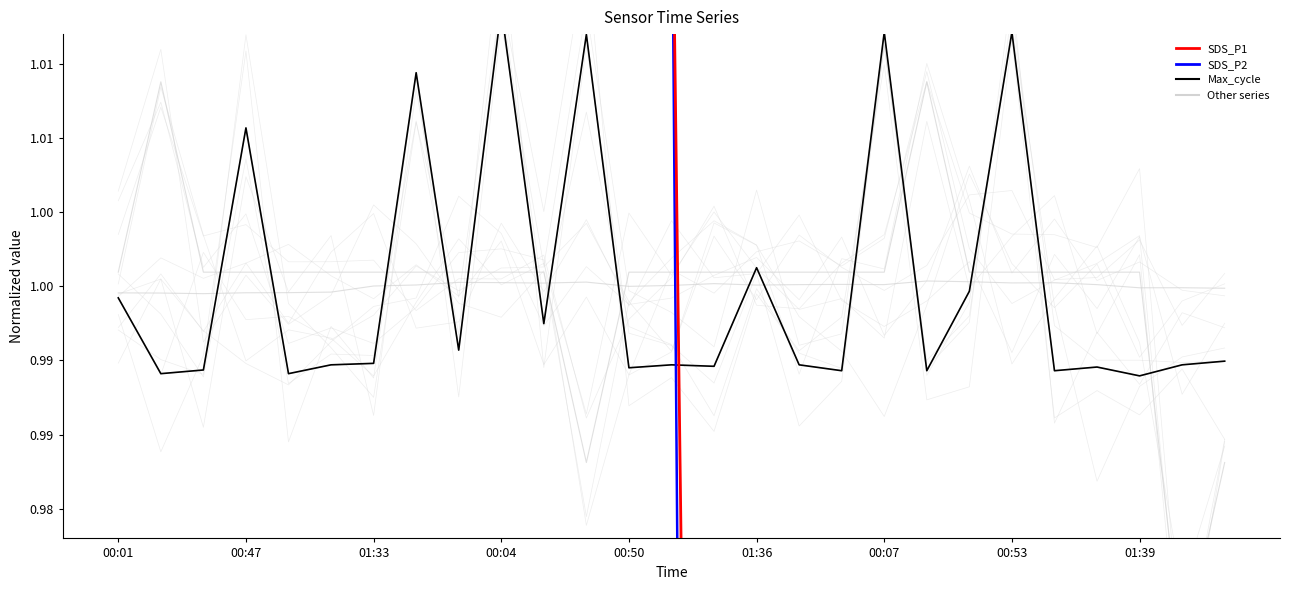

After their last crossing, which series has the higher values: Max_cycle or SDS_P2?

Max_cycle